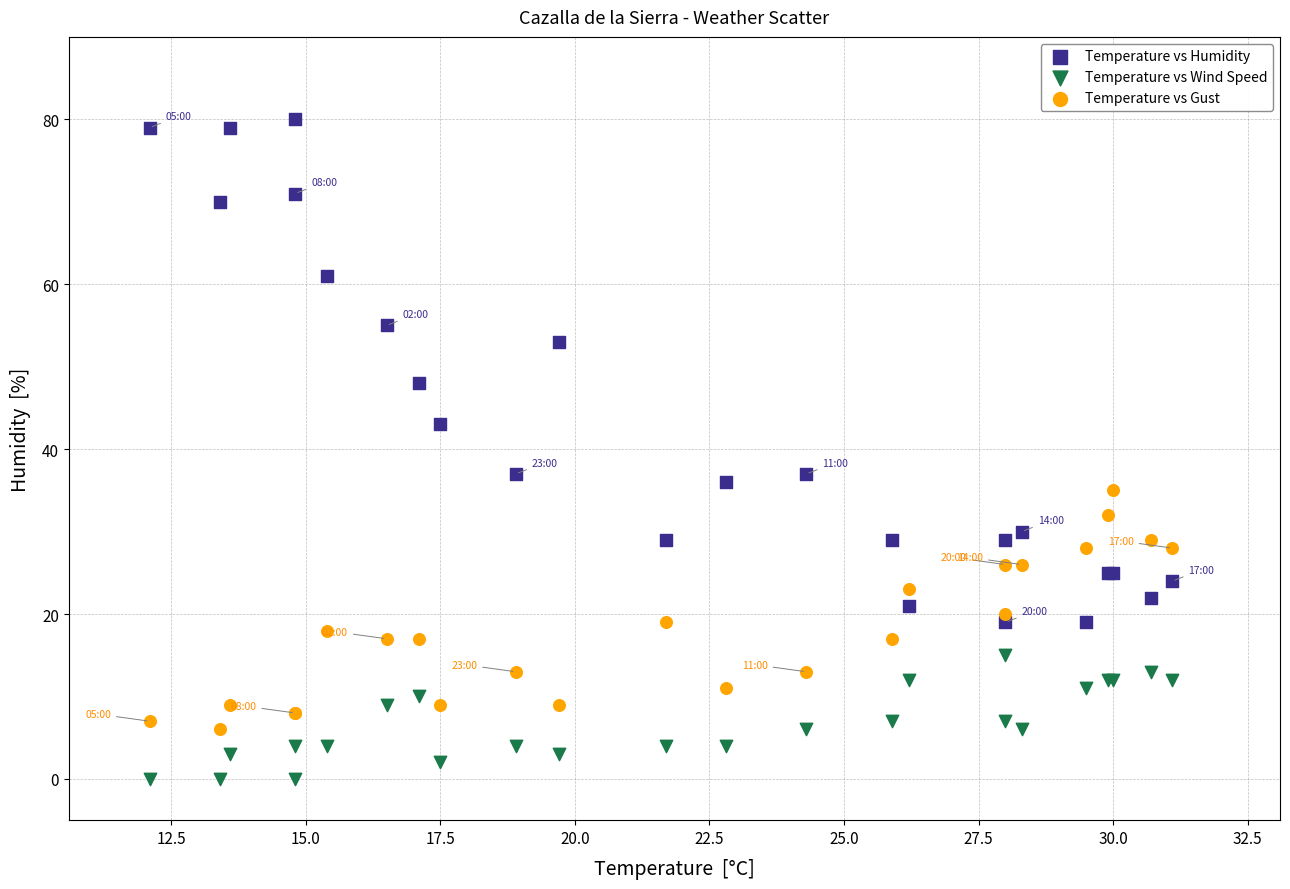

Which series reaches the maximum Y coordinate?

Temperature vs Humidity